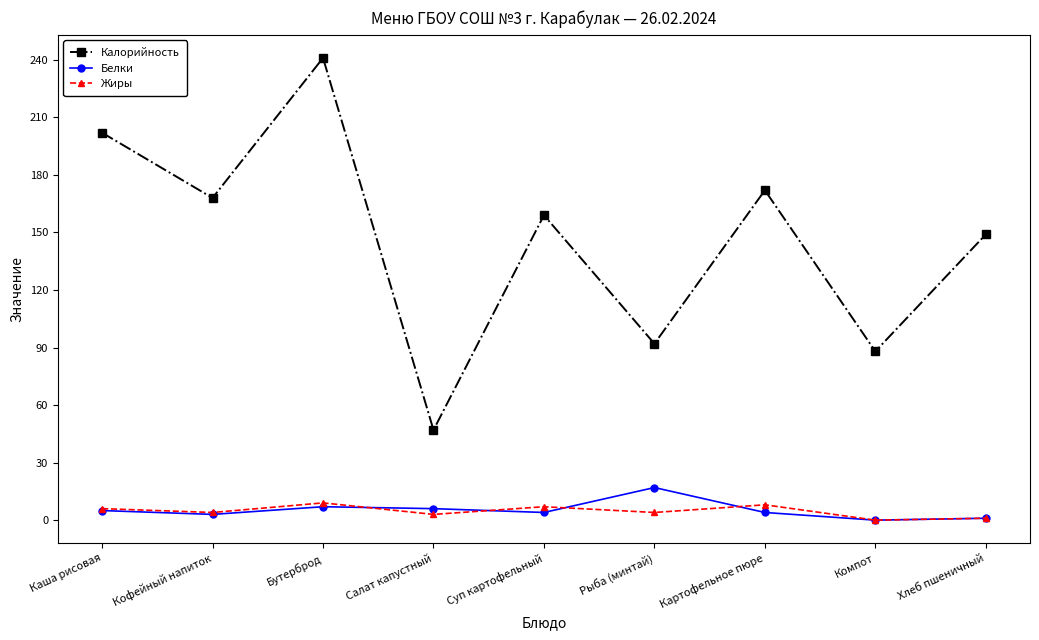

List the series in order of their peak value, highest first.

Калорийность, Белки, Жиры